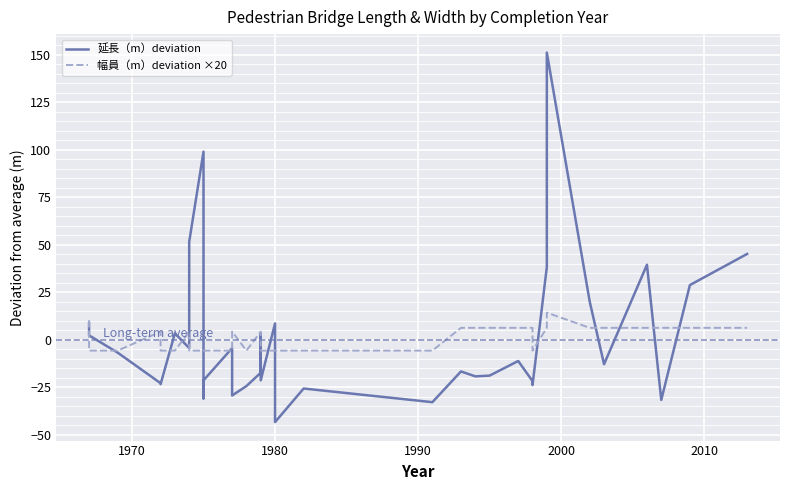

How many times do 幅員（m）deviation ×20 and 延長（m）deviation cross each other?

17